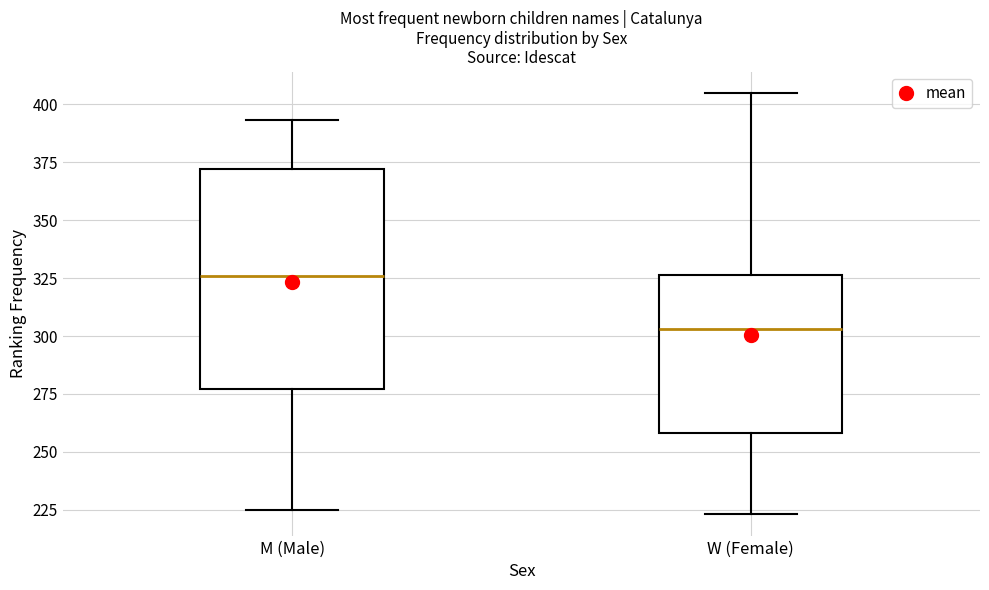

Where does the median line of the box for M (Male) sit on the y-axis? The values are not printed on the chart, so give them approximately, as read against the axis.

325